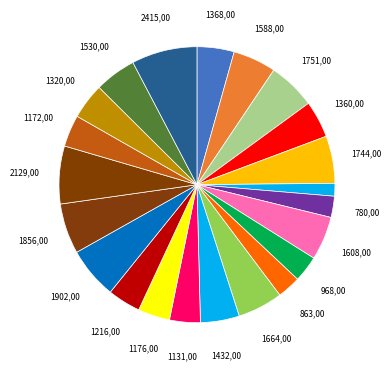

How many slices are in this pie chart?

22